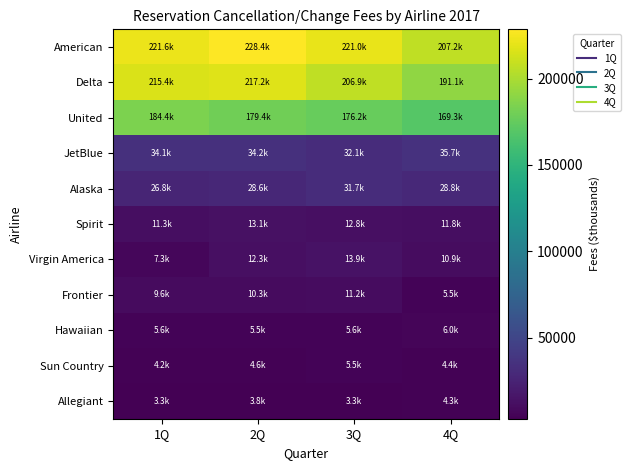

Reading left to right, what are all the values shown in this chart?

American: 1Q=221600.9	2Q=228443.3	3Q=221034.7	4Q=207199.0
Delta: 1Q=215435.0	2Q=217225.0	3Q=206933.0	4Q=191051.0
United: 1Q=184389.5	2Q=179386.7	3Q=176219.3	4Q=169342.0
JetBlue: 1Q=34074.1	2Q=34155.6	3Q=32082.2	4Q=35660.0
Alaska: 1Q=26773.0	2Q=28554.0	3Q=31687.0	4Q=28828.0
Spirit: 1Q=11280.3	2Q=13062.5	3Q=12762.3	4Q=11829.0
Virgin America: 1Q=7262.1	2Q=12309.0	3Q=13859.0	4Q=10922.0
Frontier: 1Q=9625.0	2Q=10267.9	3Q=11157.8	4Q=5450.0
Hawaiian: 1Q=5615.8	2Q=5547.2	3Q=5619.7	4Q=6043.0
Sun Country: 1Q=4170.2	2Q=4560.7	3Q=5496.8	4Q=4388.0
Allegiant: 1Q=3251.7	2Q=3770.7	3Q=3253.5	4Q=4257.0